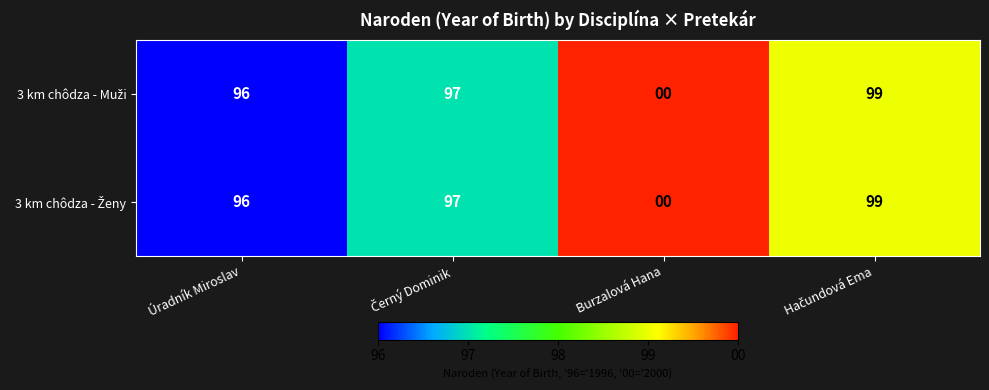

Which label corresponds to the smallest value in the chart?

Burzalová Hana